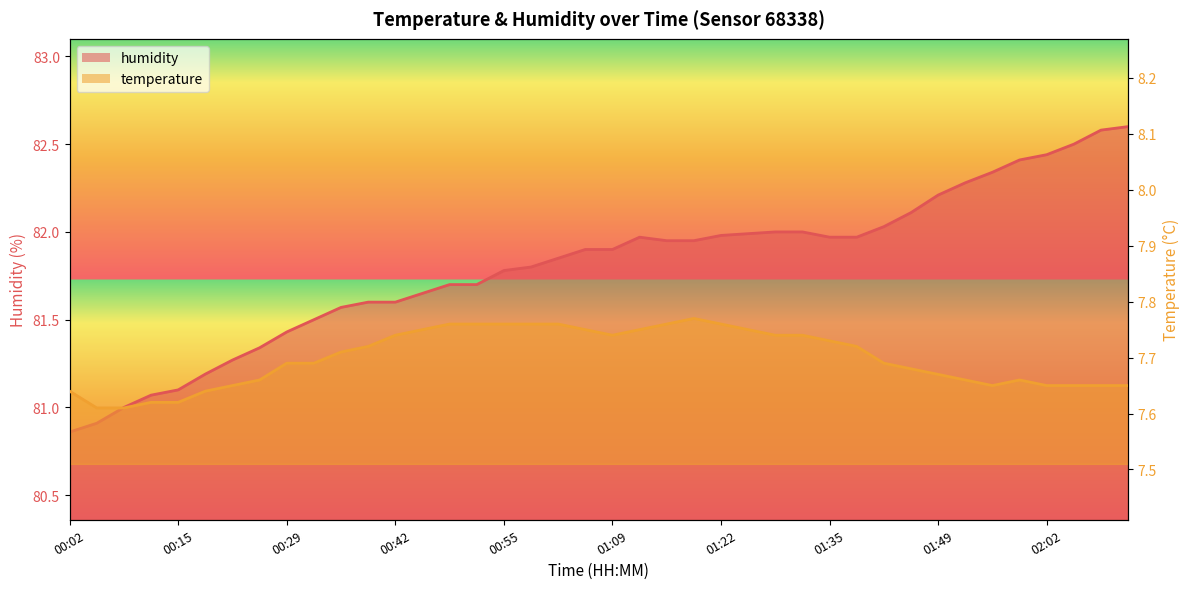

The temperature series shows 7.7 at 00:25. True or false?

True